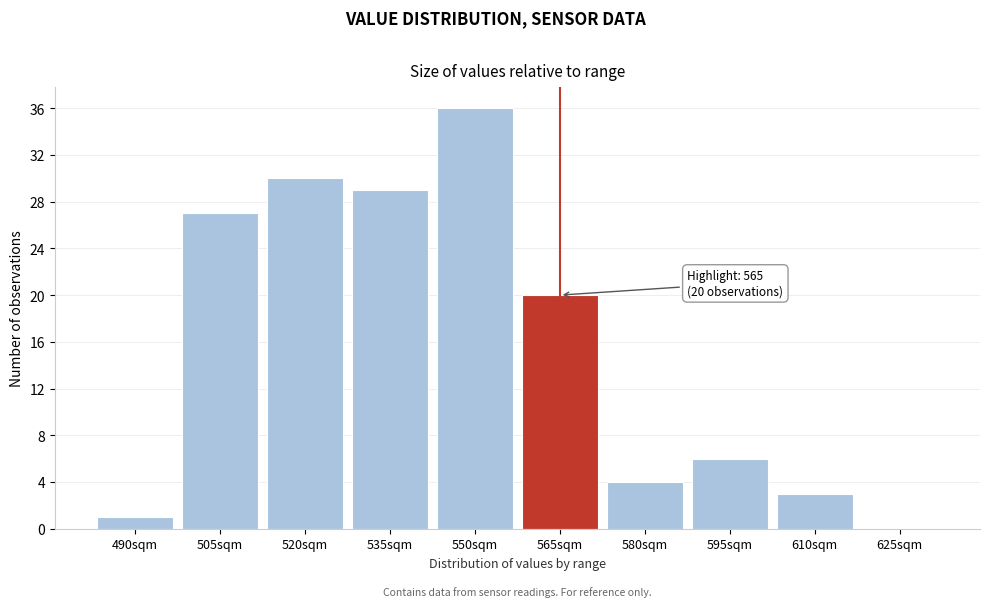

Reading right to left, list all the values displayed in this chart.

625sqm=0	610sqm=3	595sqm=6	580sqm=4	565sqm=20	550sqm=36	535sqm=29	520sqm=30	505sqm=27	490sqm=1